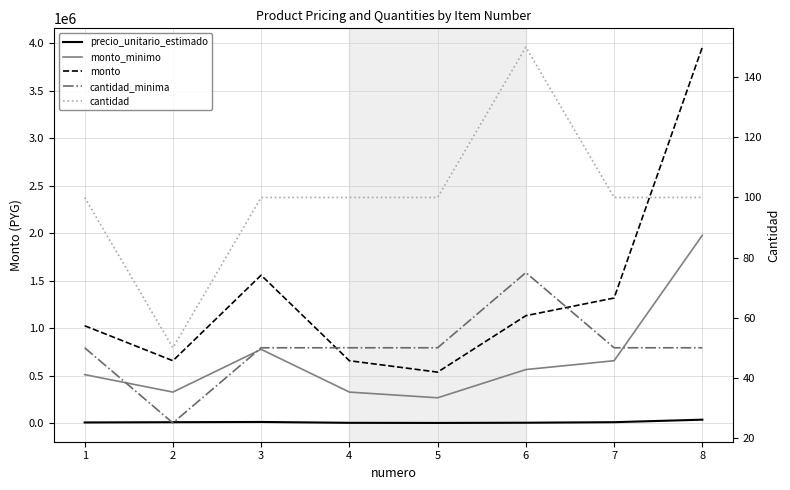

How many categories are shown in the chart?

8